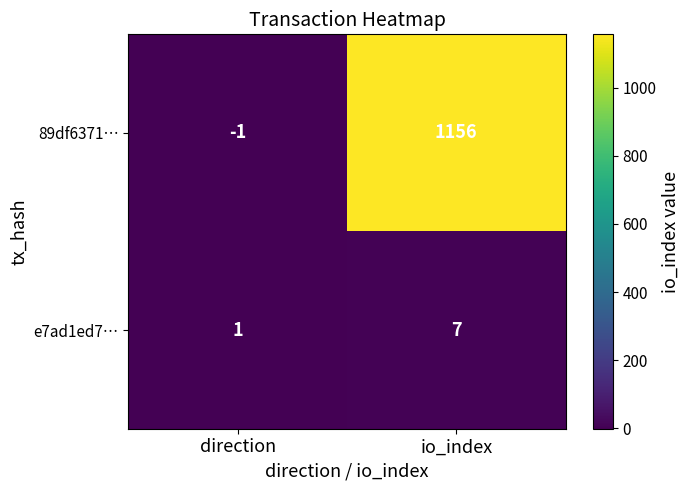

Which series has the largest range (max minus min)?

89df6371…